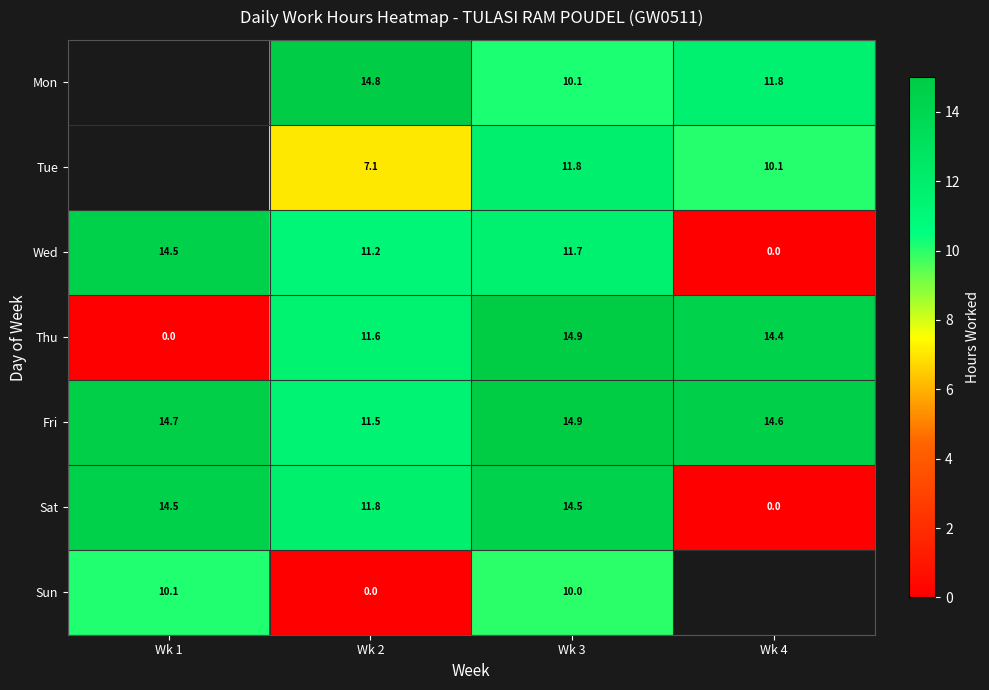

The Thu series shows 5.7 at Wk 2. True or false?

False